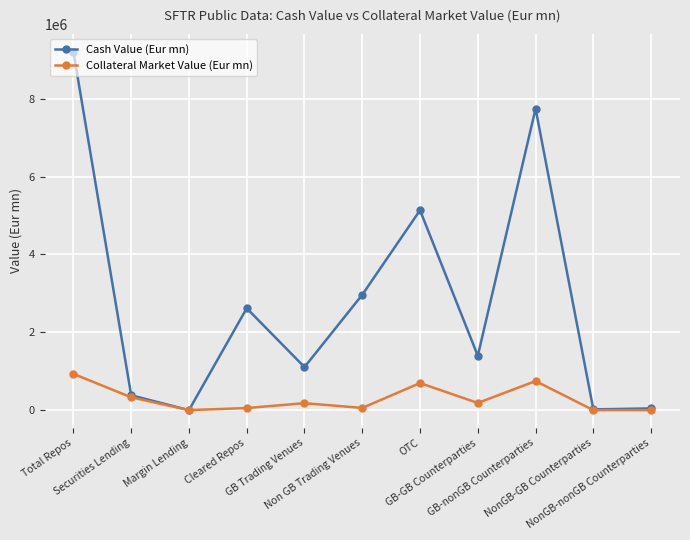

The value of Cash Value (Eur mn) at GB-GB Counterparties is 1396033.5. True or false?

True